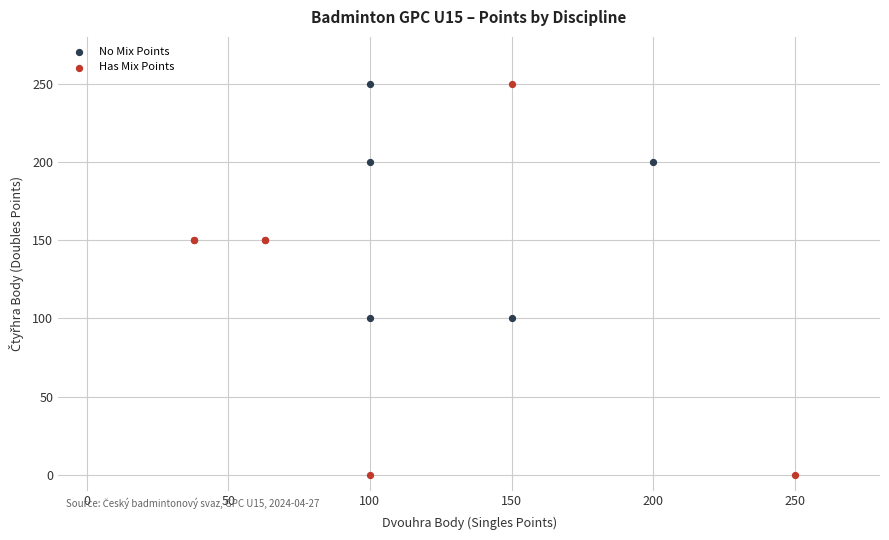

Which series contains the lowest Y value?

Has Mix Points